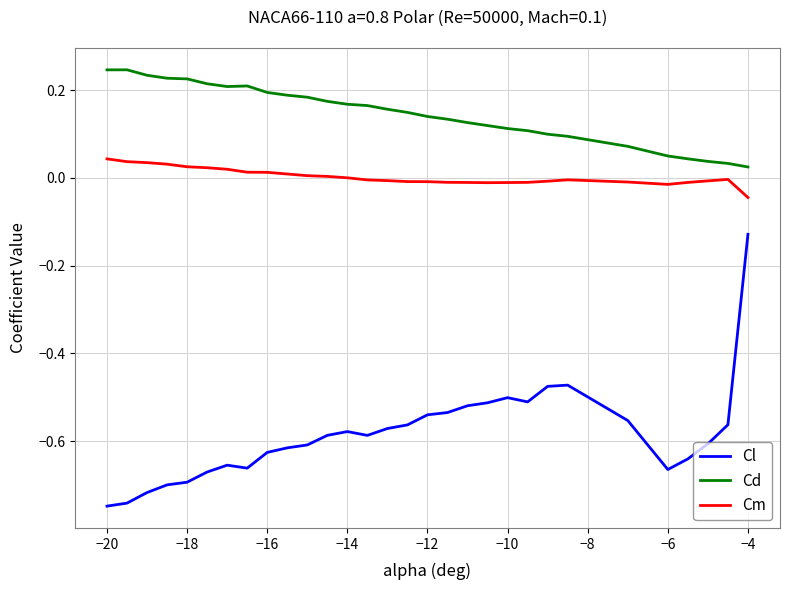

True or false: Cm and Cd intersect in this chart.

False